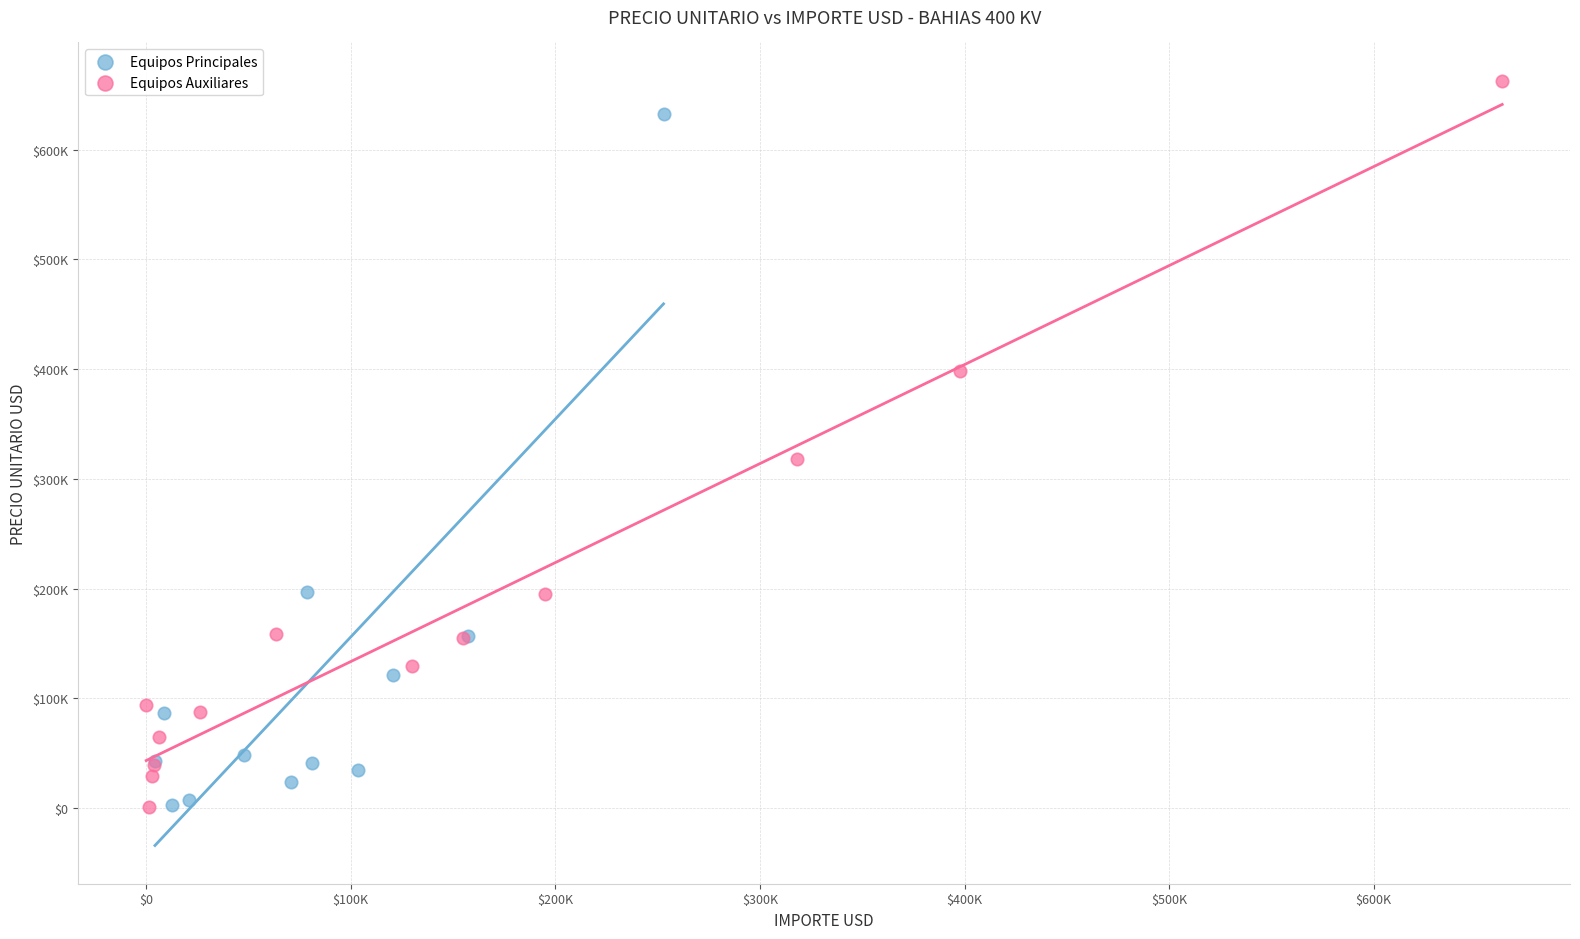

Which series contains the highest Y value?

Equipos Auxiliares